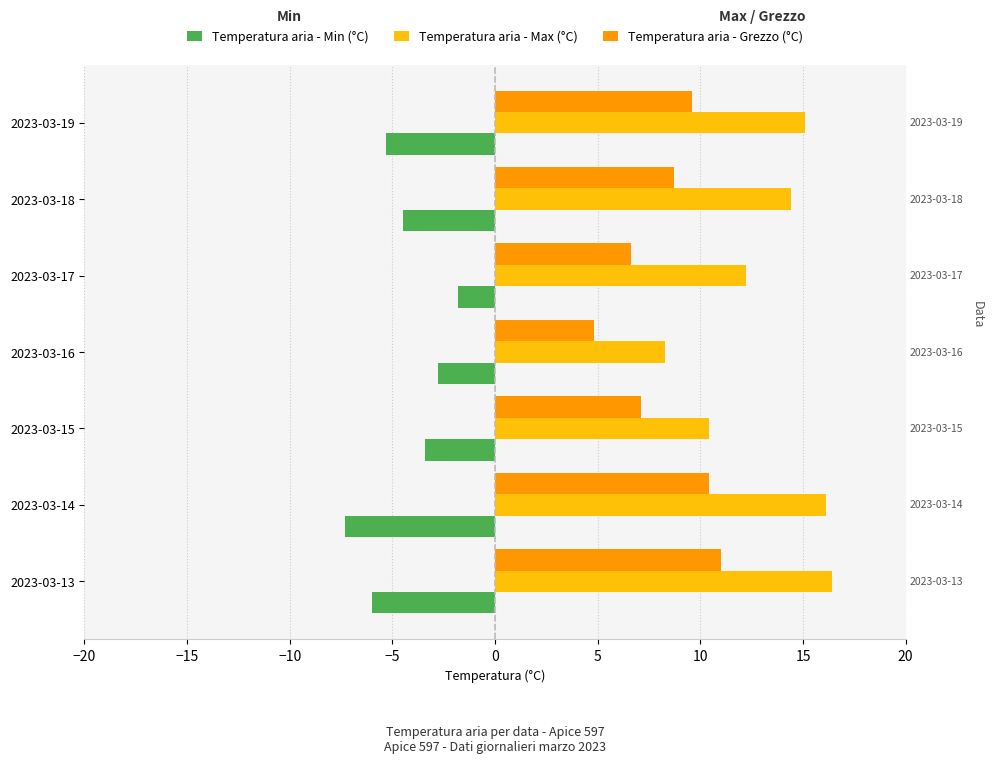

Which series has the widest spread of values?

Temperatura aria - Max (°C)